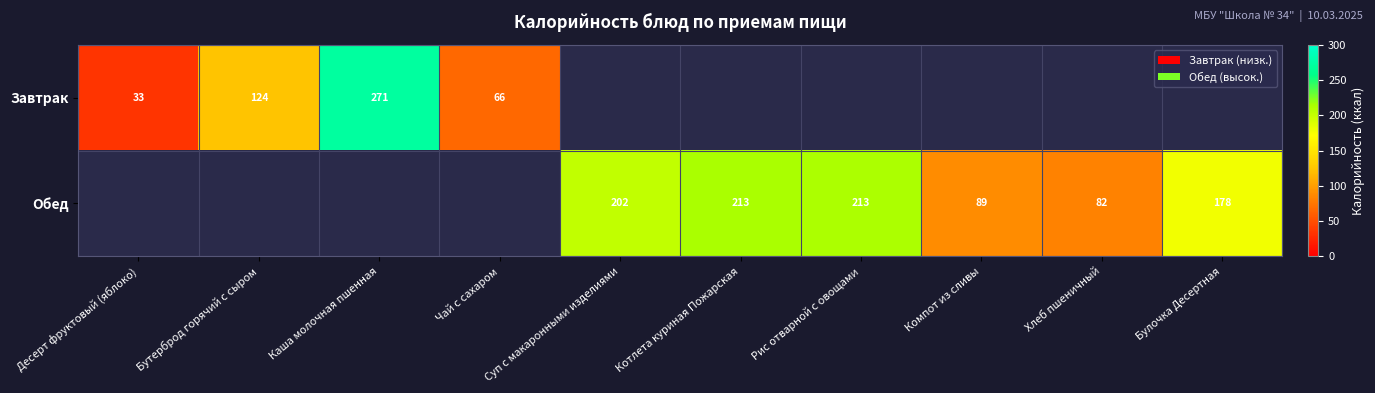

True or false: Обед has a value of 158.3 at Компот из сливы.

False